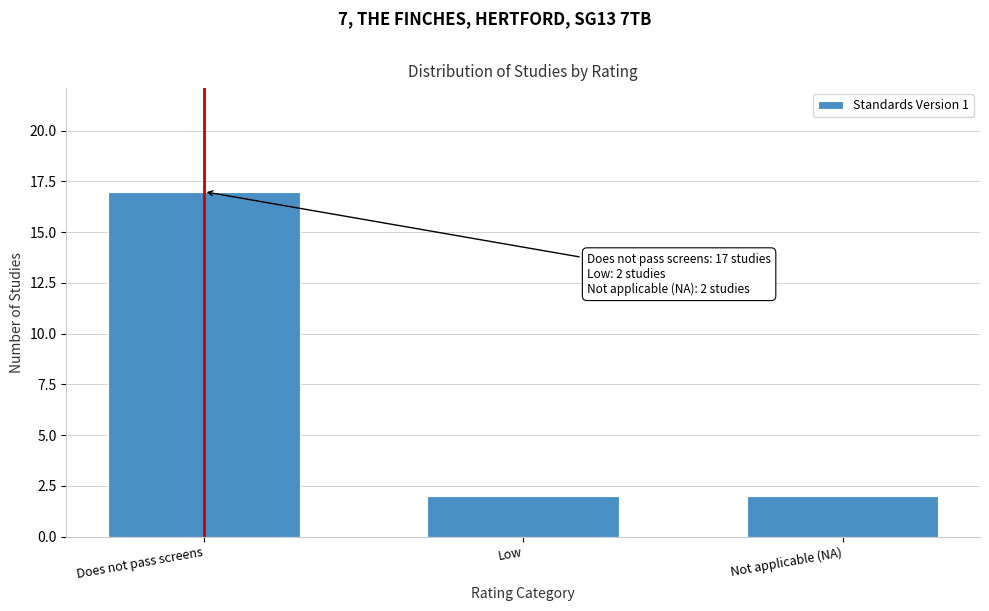

Reading left to right, transcribe all the data shown in this chart.

Does not pass screens=17	Low=2	Not applicable (NA)=2